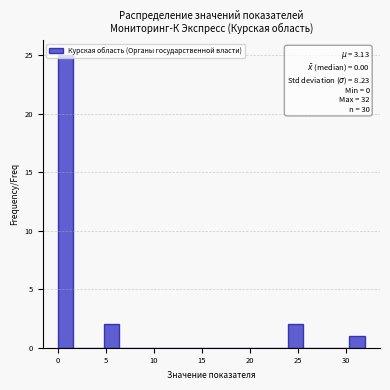

Read against the x-axis, roughly where is the centre of the tallest bar?

1.0